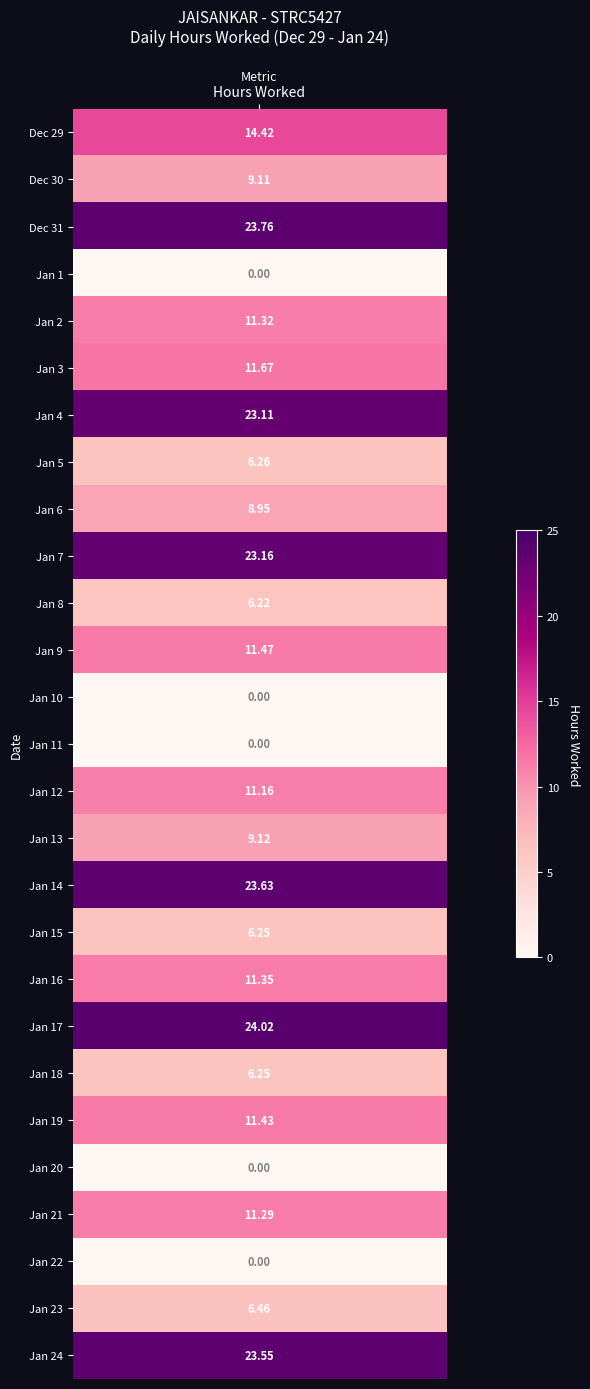

What is the difference between the maximum and minimum values?

24.0